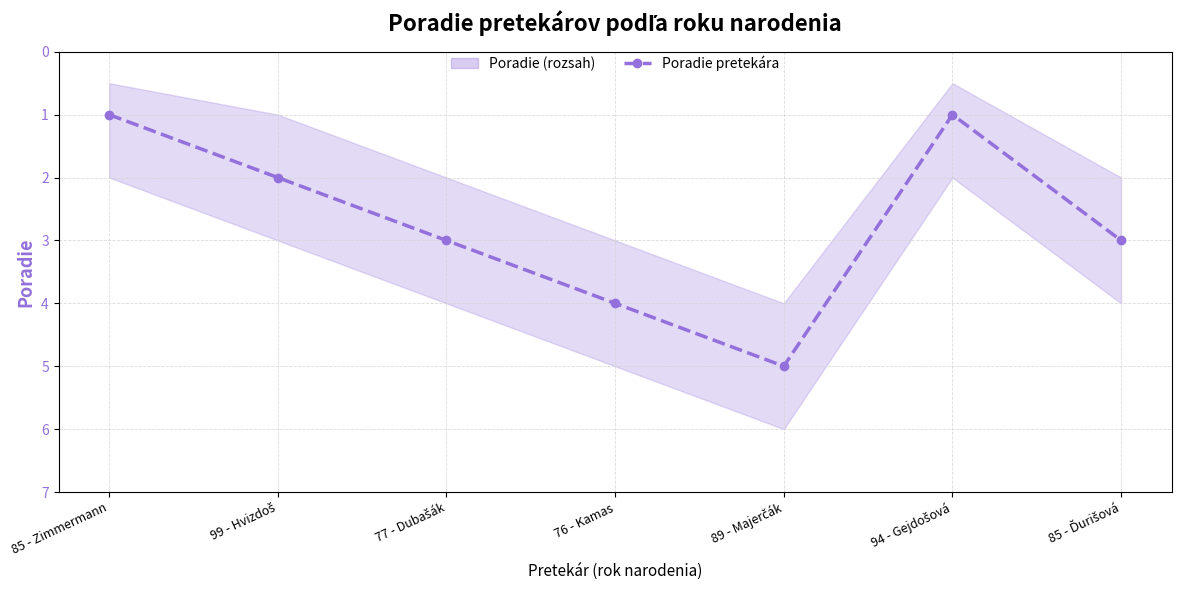

What is the sum of all values?

19